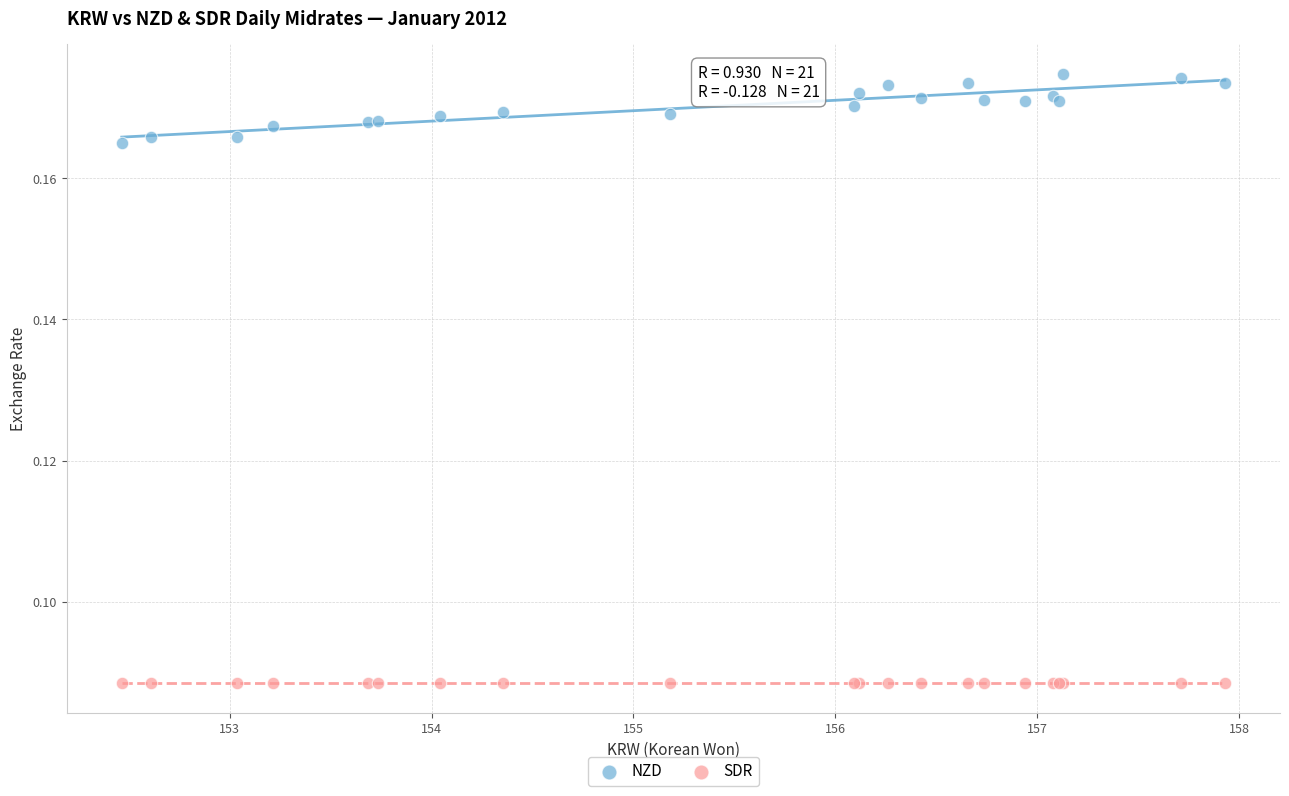

Which series contains the lowest Y value?

SDR